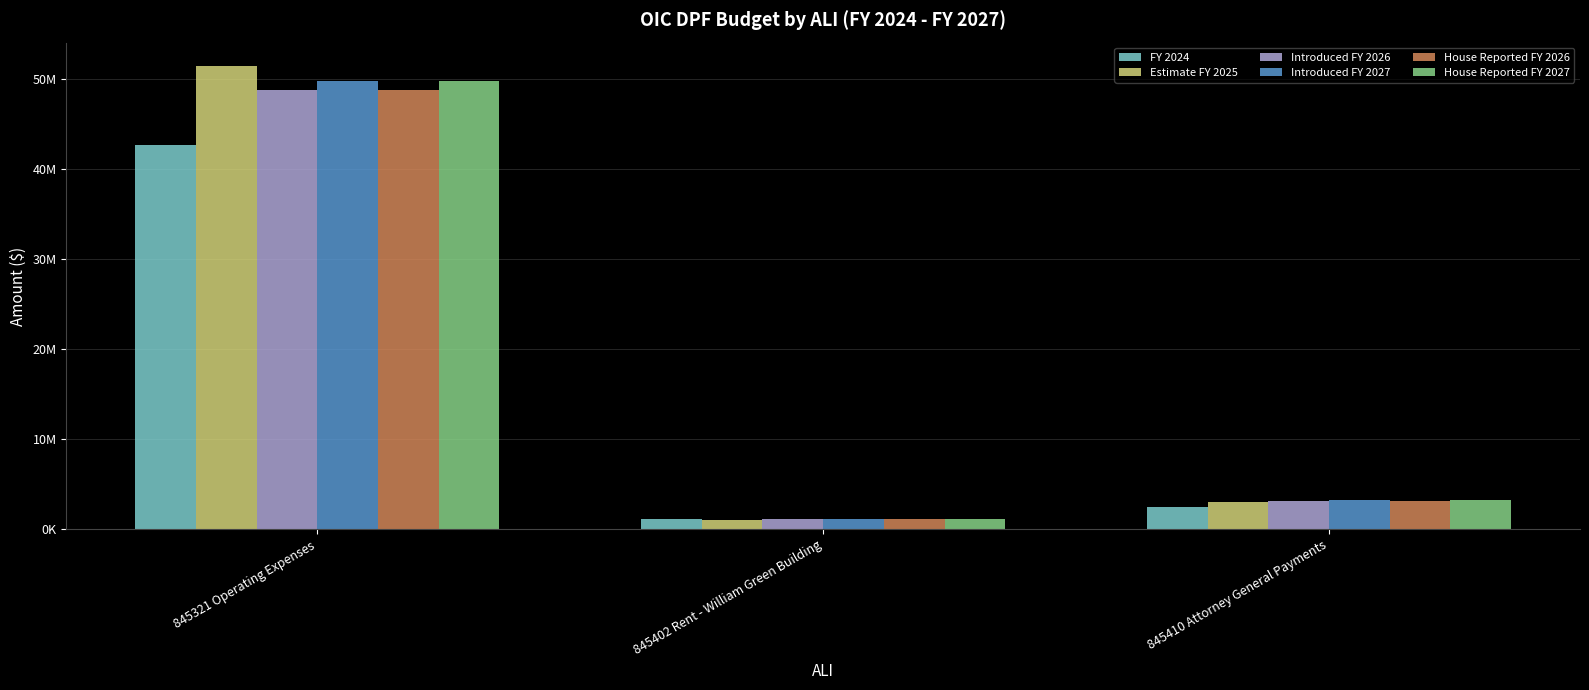

Which category has the highest value in the Introduced FY 2026 series?

845321 Operating Expenses